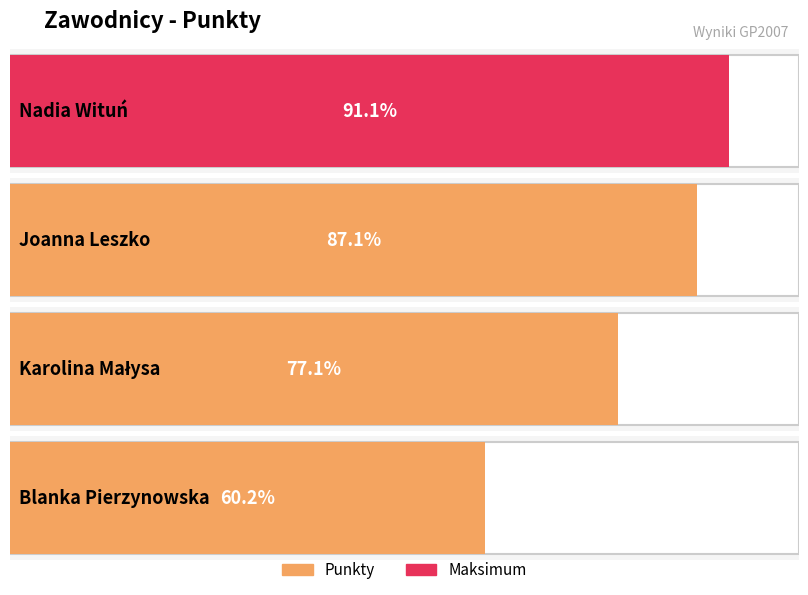

At which label does the data first exceed 392?

Nadia Wituń